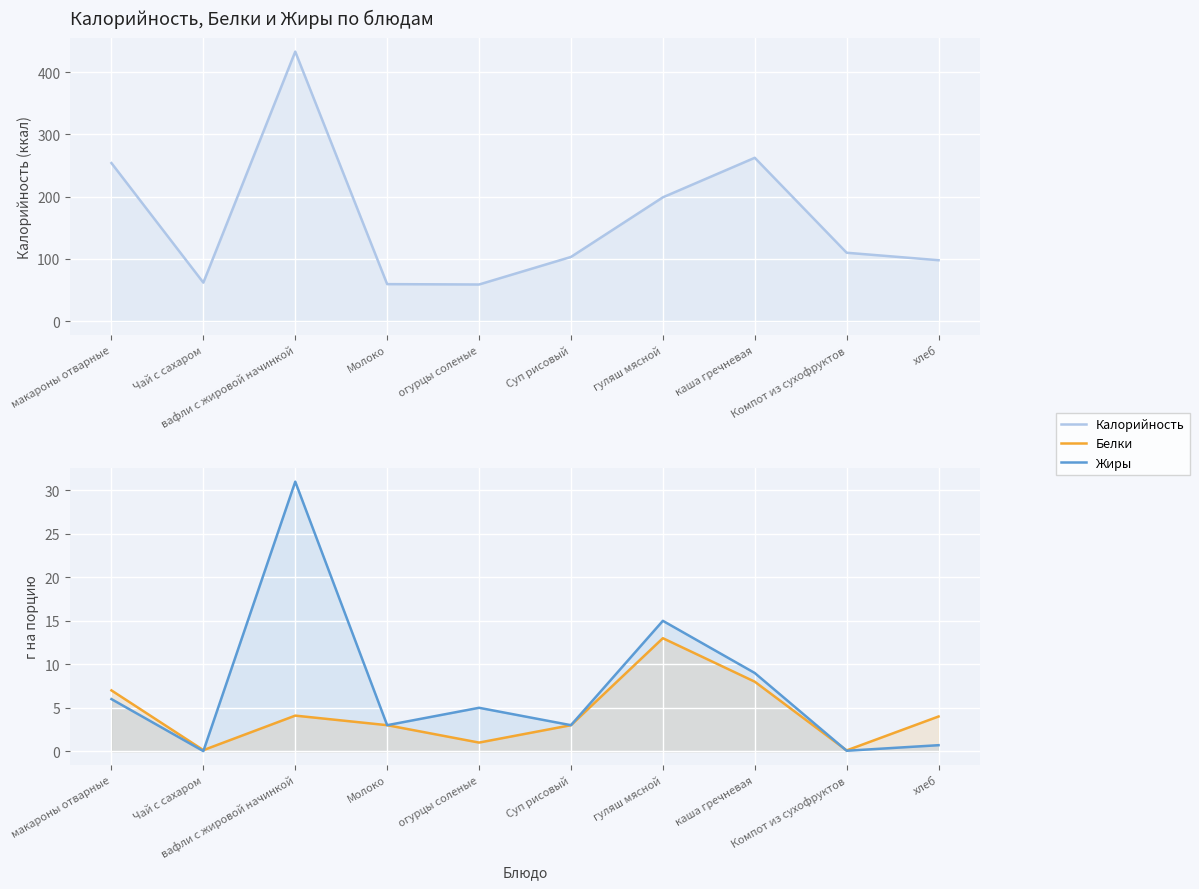

True or false: Жиры and Калорийность cross at least once.

False